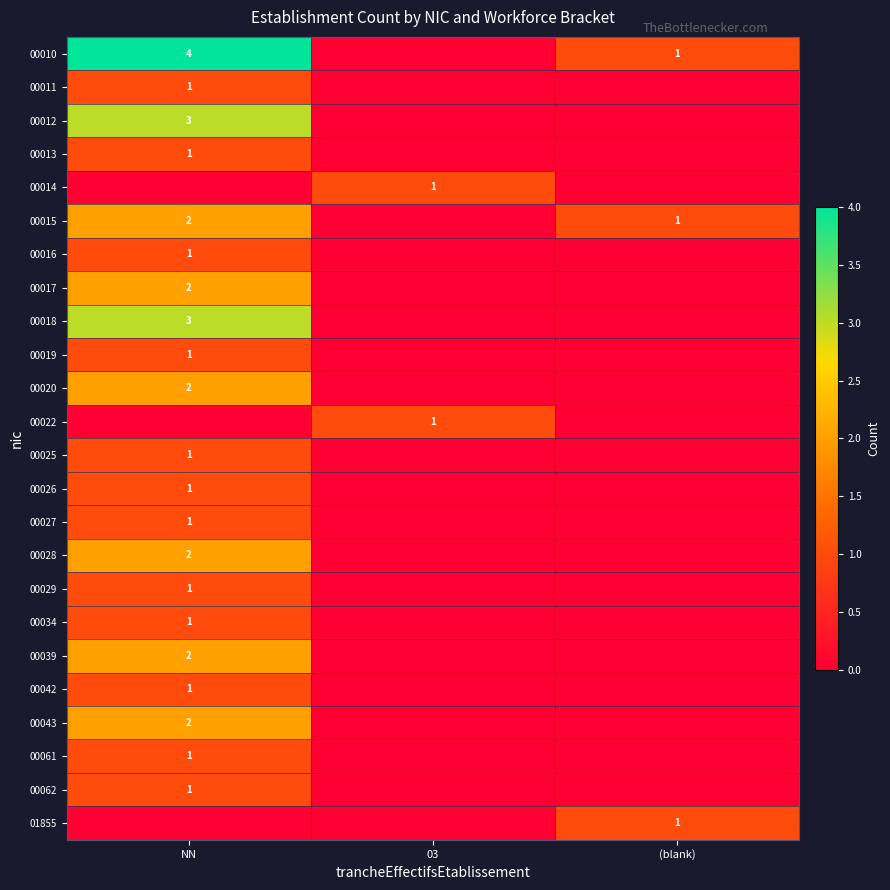

Count the 00039 values in the range 0 to 2.

3